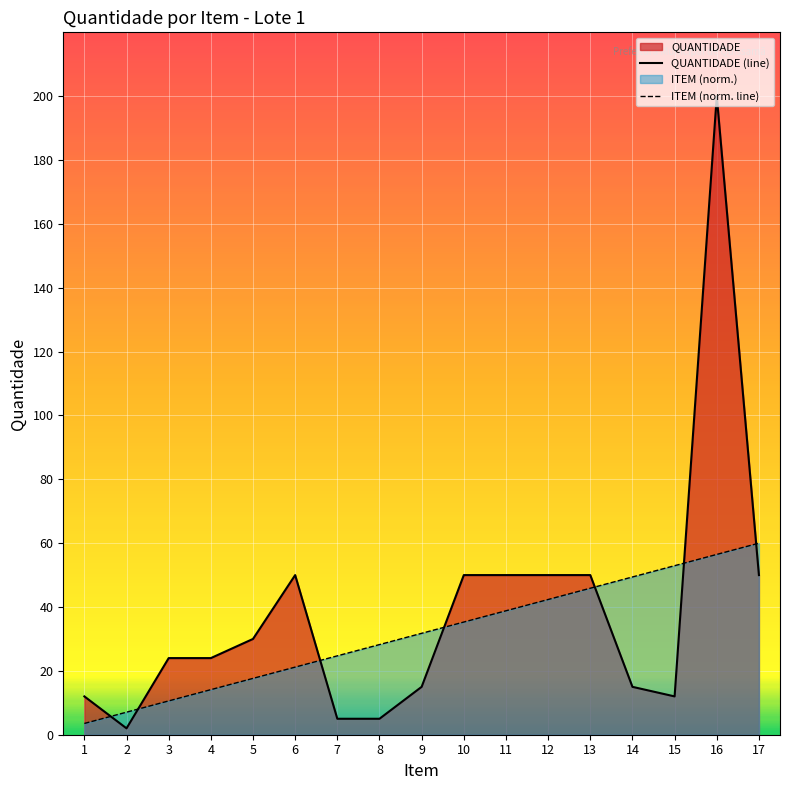

Between 13 and 7, which is larger?

13